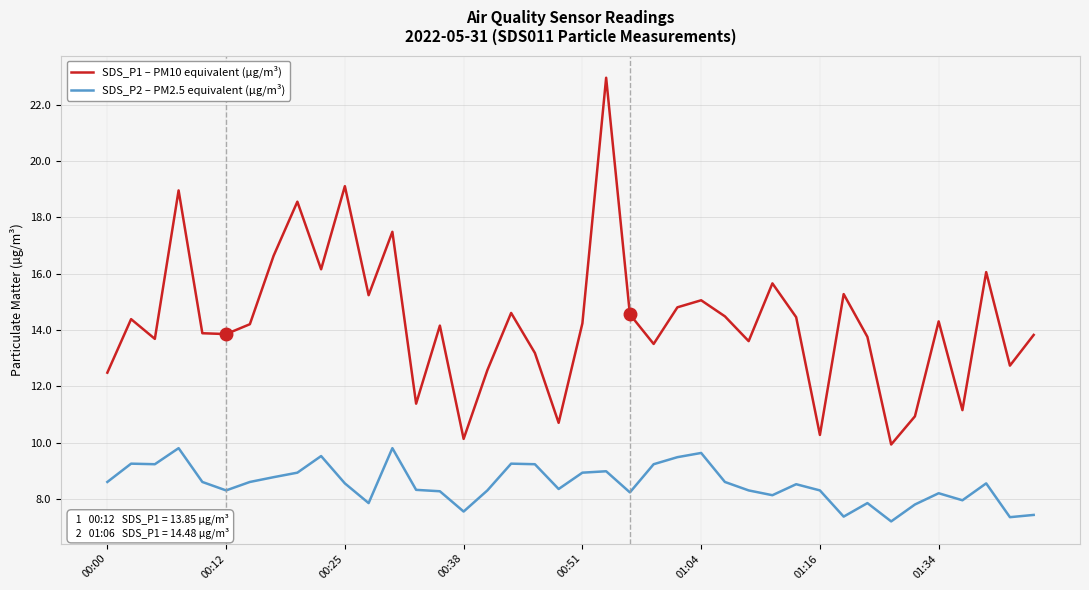

True or false: SDS_P1 – PM10 equivalent (µg/m³) and SDS_P2 – PM2.5 equivalent (µg/m³) intersect in this chart.

False